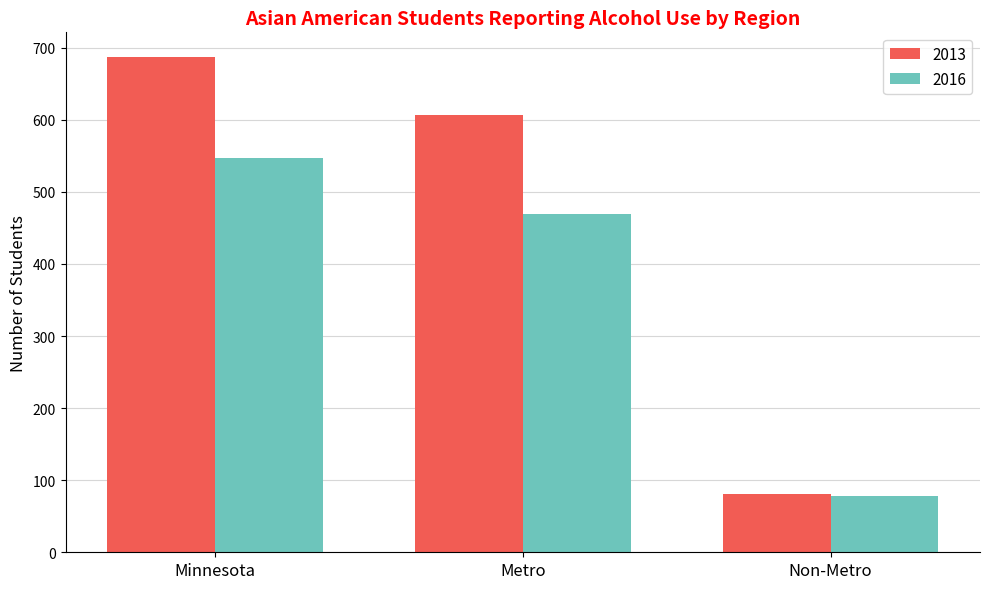

Count the 2013 values in the range 81 to 687.

3